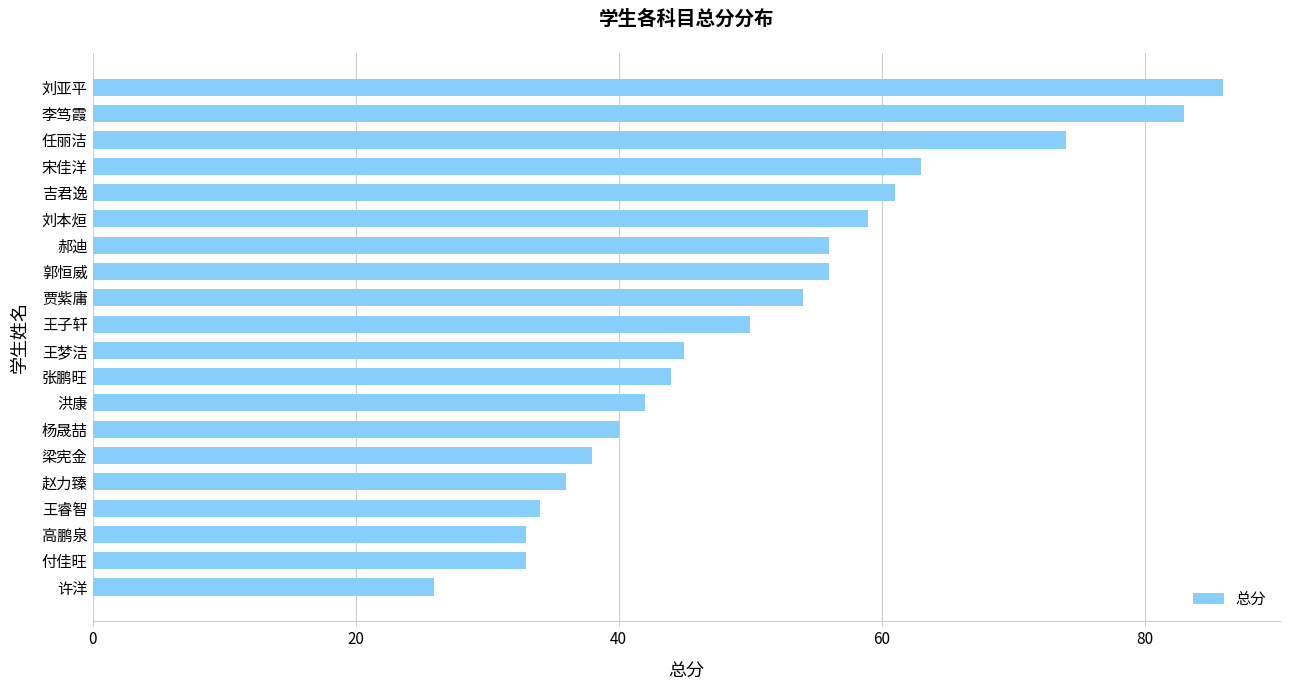

True or false: the data shows 56 at 付佳旺.

False